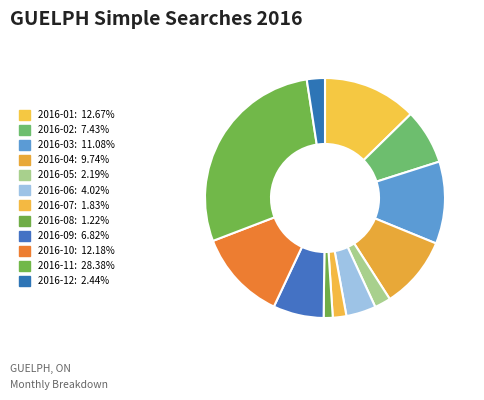

To the nearest percent, what percentage of the pie is 2016-03?

11%